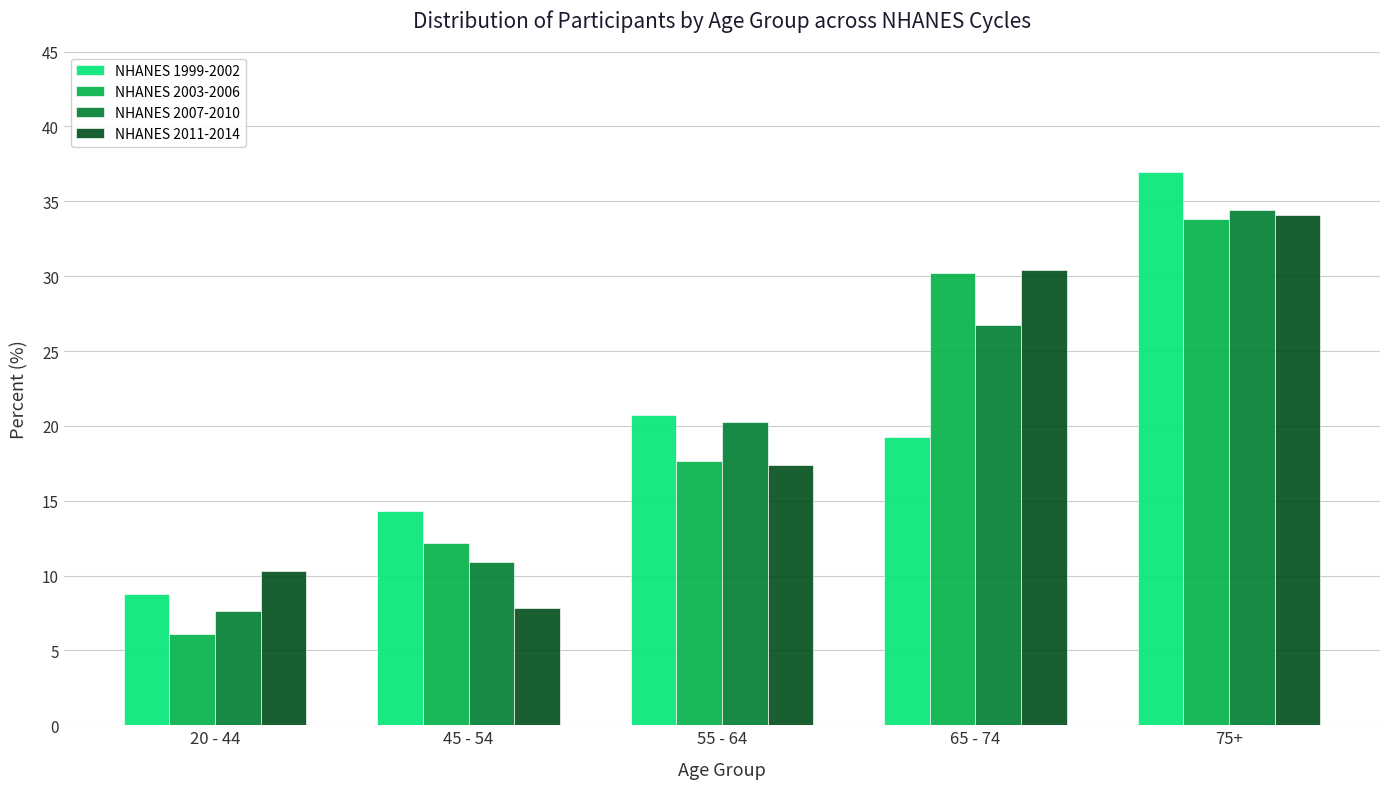

Reading right to left, extract all data points from this chart.

NHANES 1999-2002: 75+=37.0	65 - 74=19.2	55 - 64=20.7	45 - 54=14.3	20 - 44=8.8
NHANES 2003-2006: 75+=33.8	65 - 74=30.2	55 - 64=17.7	45 - 54=12.2	20 - 44=6.1
NHANES 2007-2010: 75+=34.4	65 - 74=26.8	55 - 64=20.3	45 - 54=10.9	20 - 44=7.6
NHANES 2011-2014: 75+=34.1	65 - 74=30.4	55 - 64=17.4	45 - 54=7.8	20 - 44=10.3